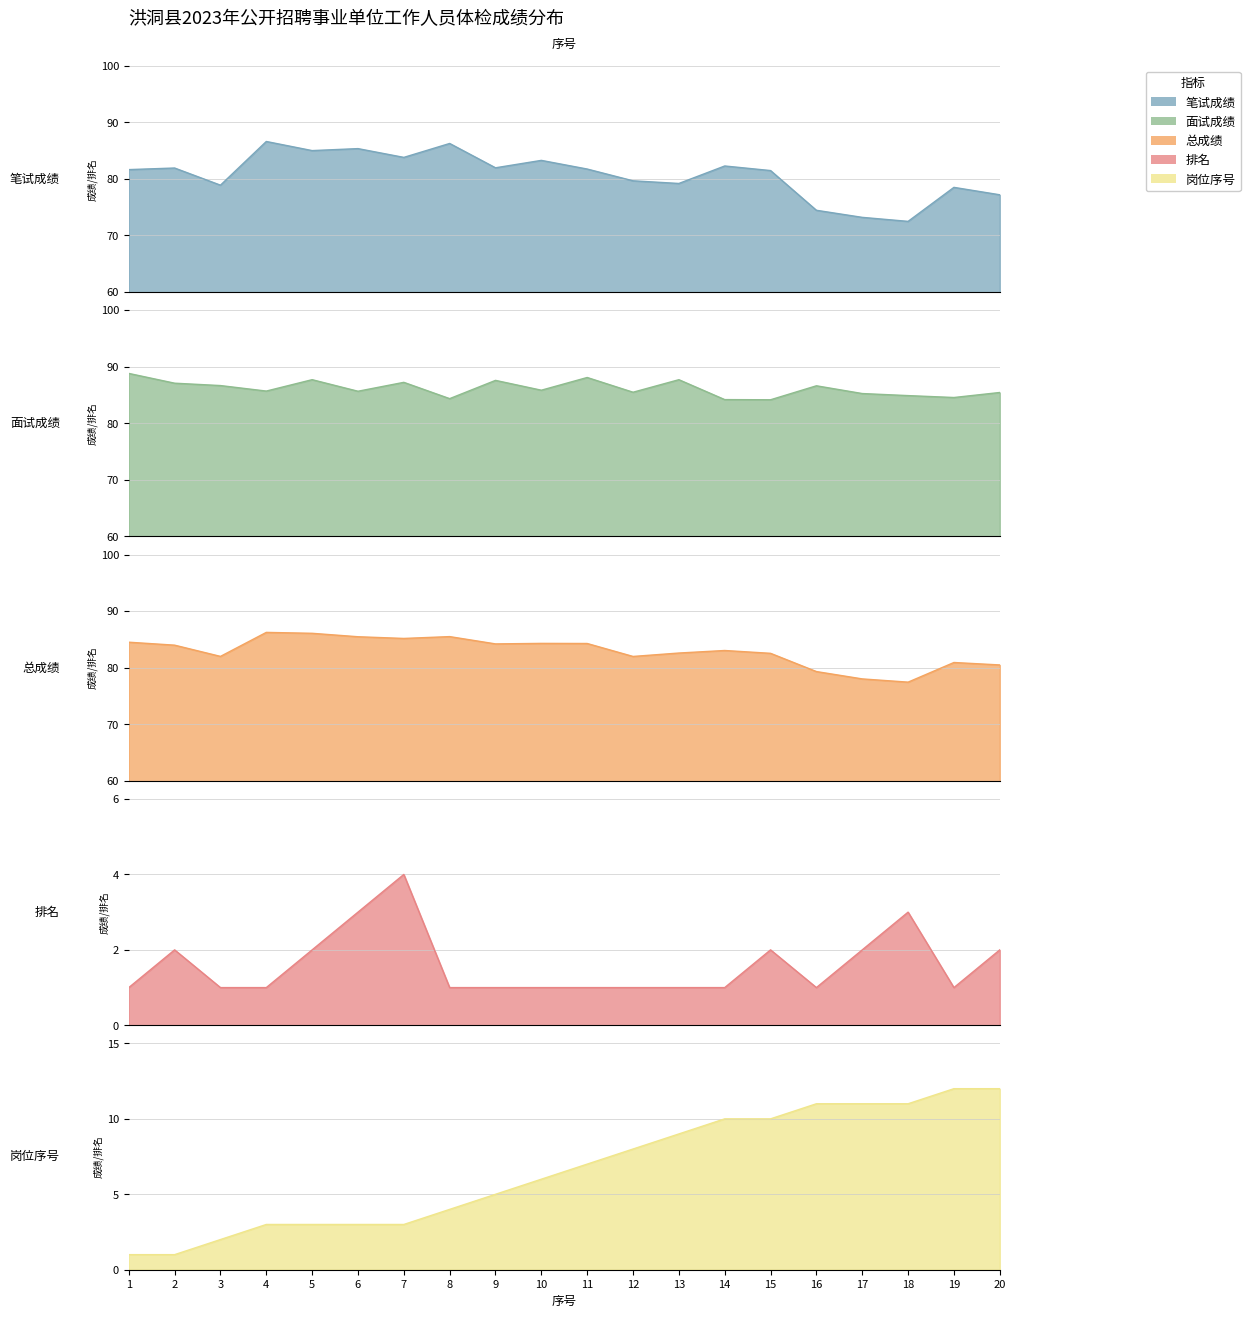

How many data points in 岗位序号 are above 7?

9